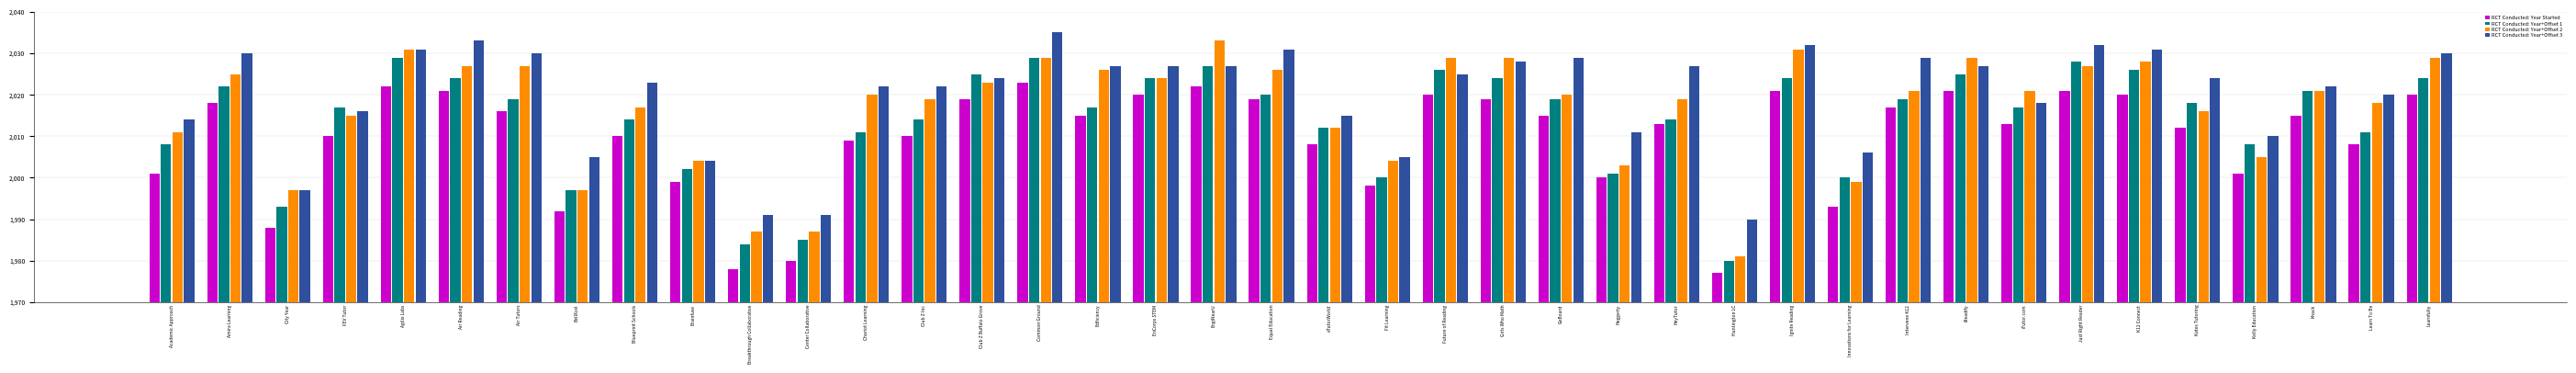

True or false: RCT Conducted: Year+Offset 3 has a value of 1382 at Innovations for Learning.

False